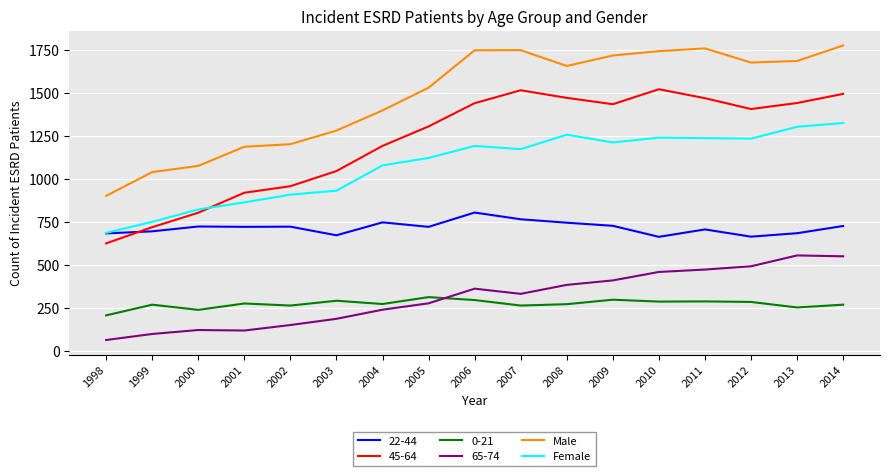

True or false: Male and Female cross at least once.

False